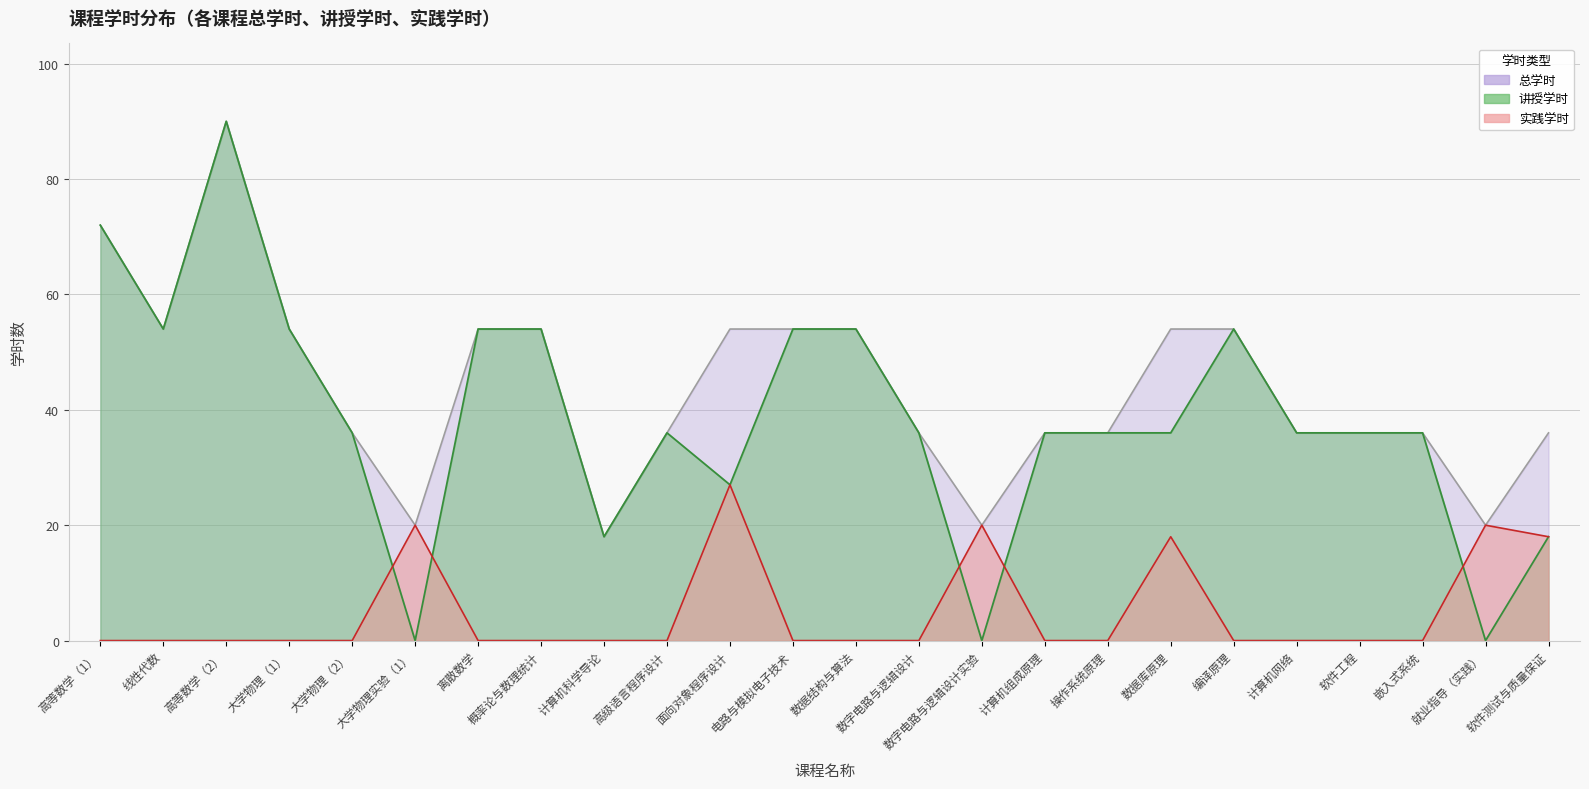

Count the 讲授学时 values in the range 36 to 54.

16